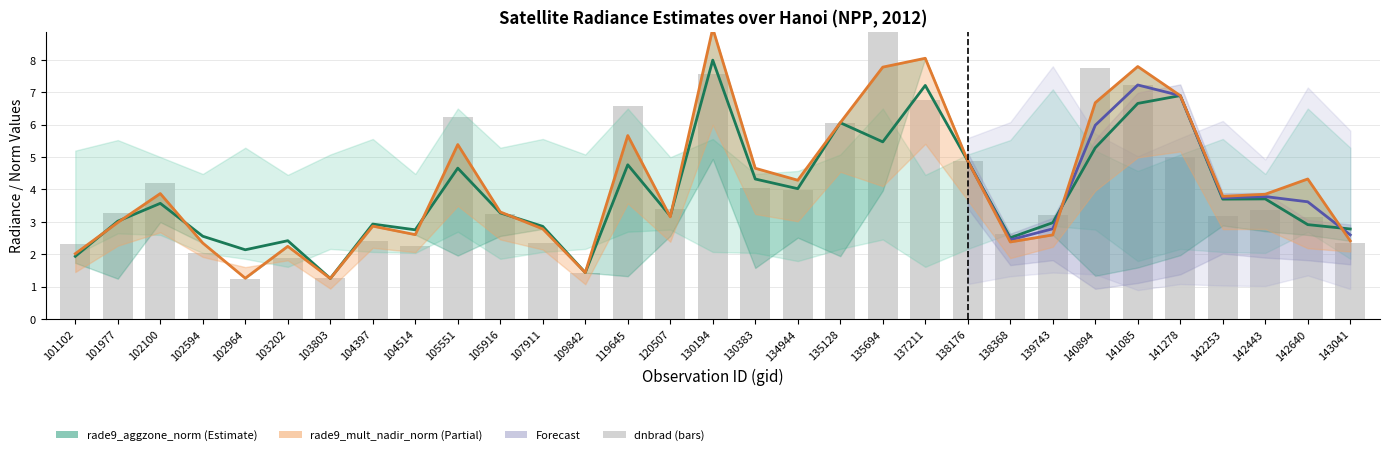

At which label does rade9_mult_nadir_norm reach its minimum?

103803